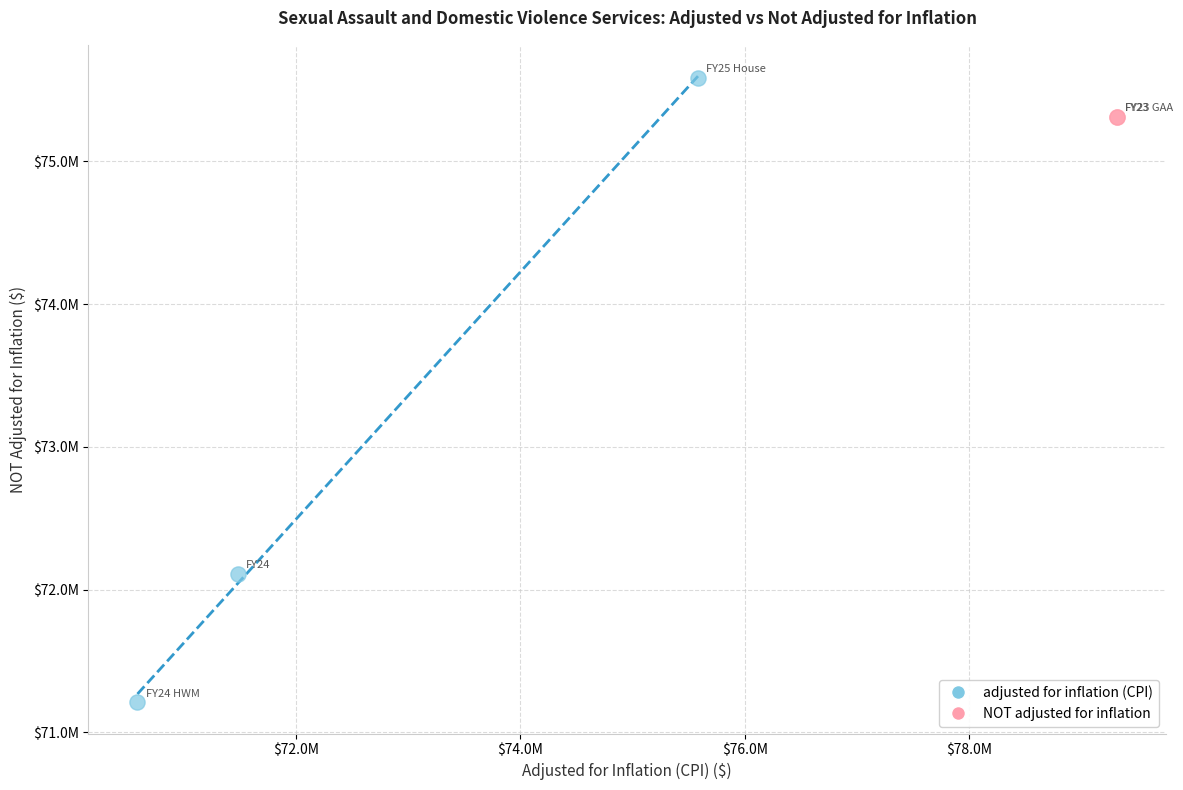

What are all the series names shown in the legend?

adjusted for inflation (CPI), NOT adjusted for inflation